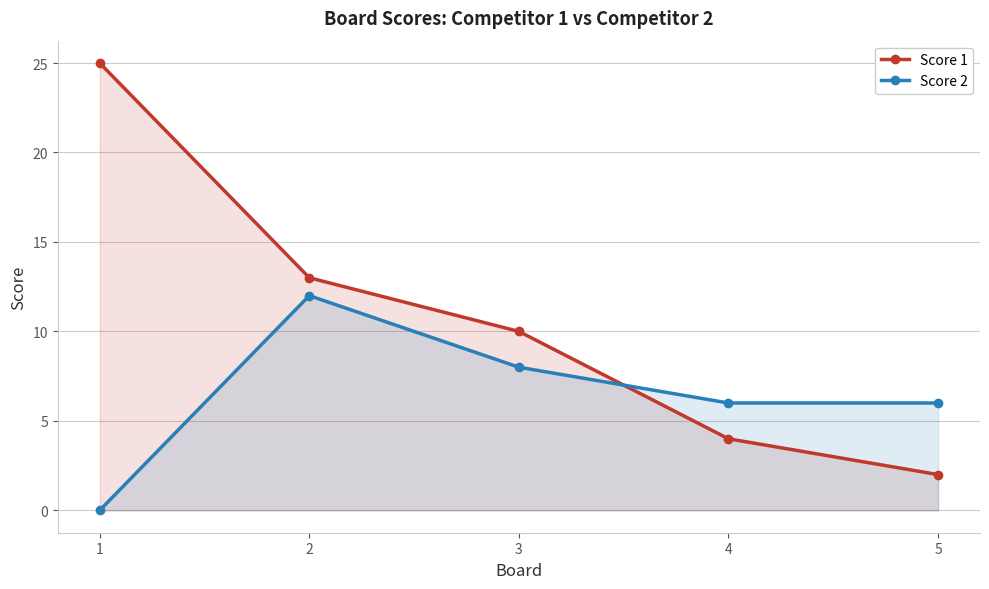

What is the value of the Score 1 point at the 2nd from the left?

13